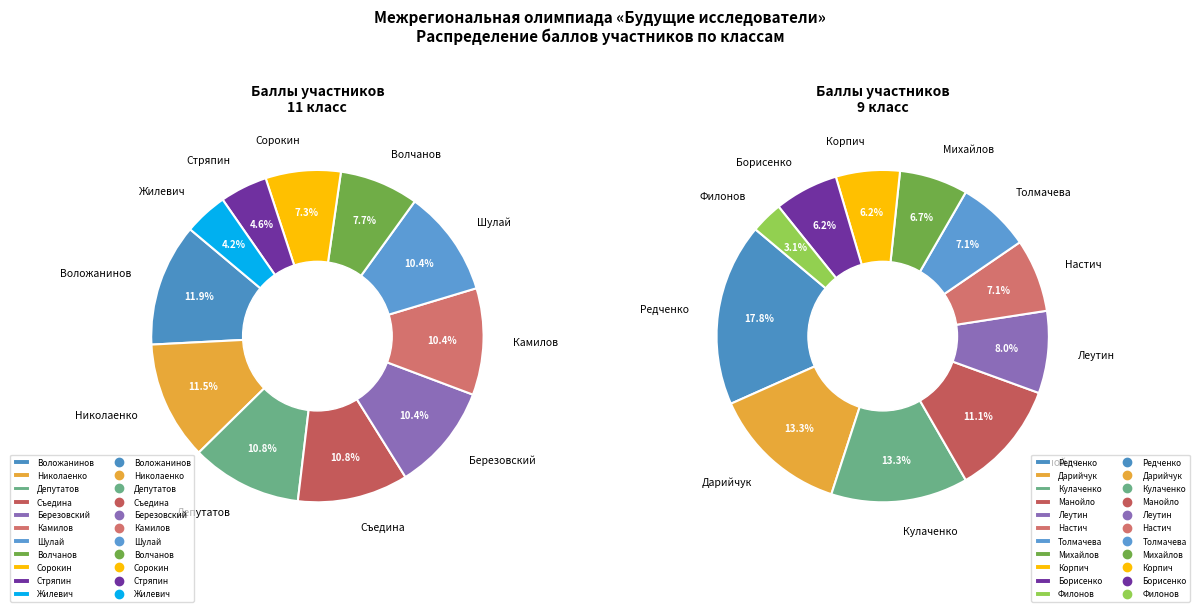

To the nearest percent, what portion does Волчанов represent?

8%